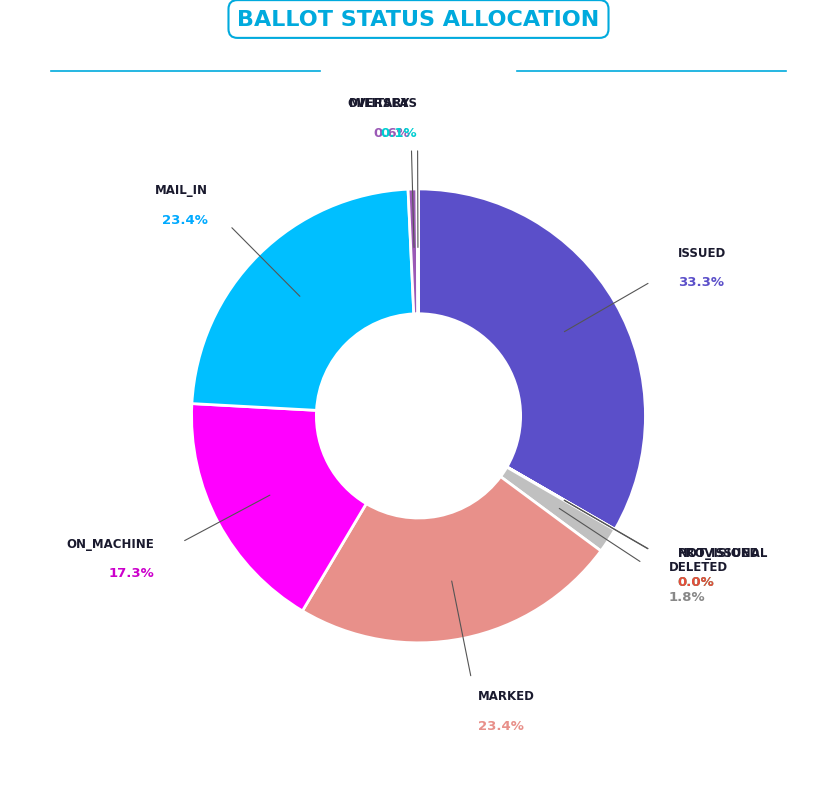

To the nearest percent, what is the difference between the largest and smallest slice percentages?

33%